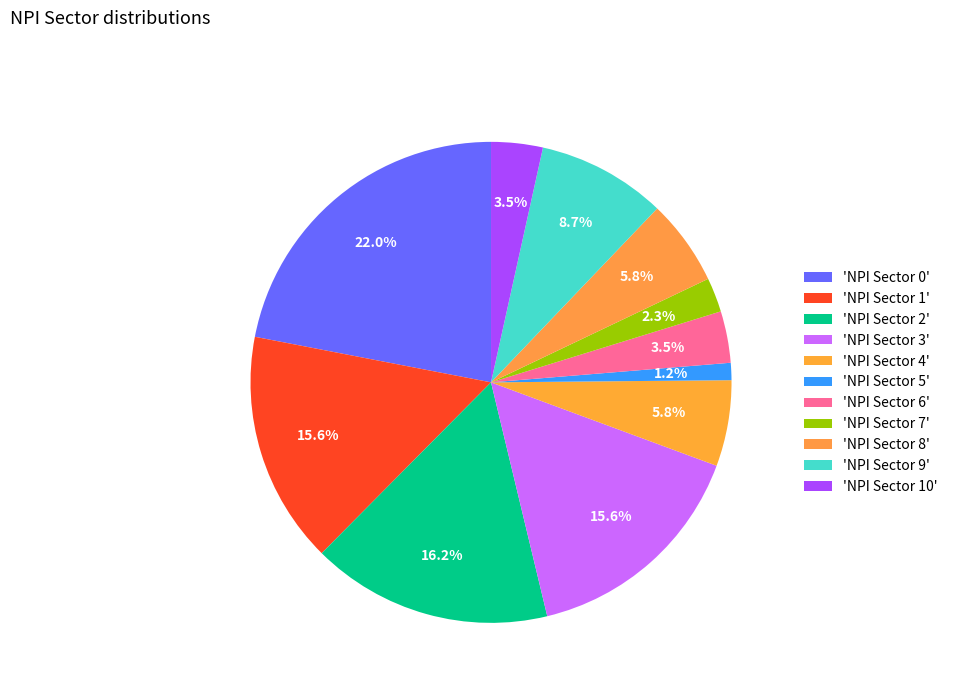

Count the number of slices in the pie.

11